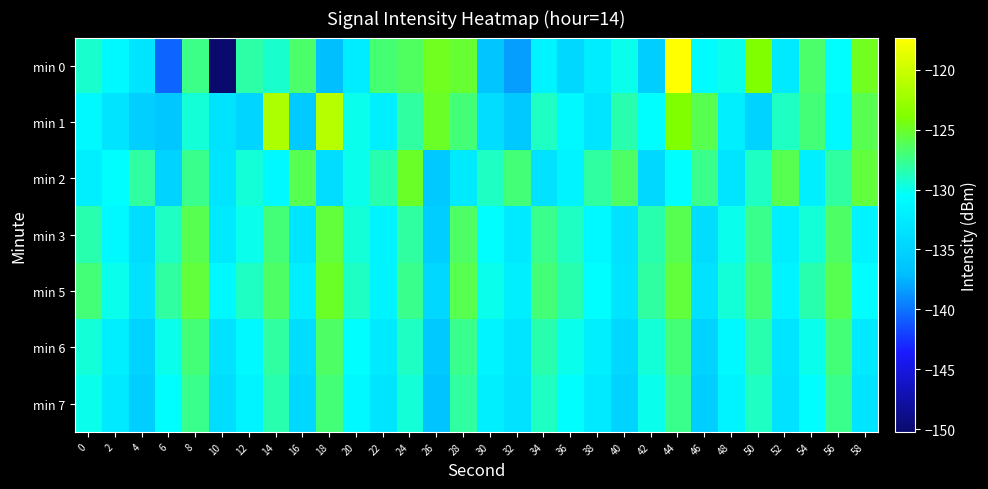

What is the spread (max minus min) of values at 46?

9.5